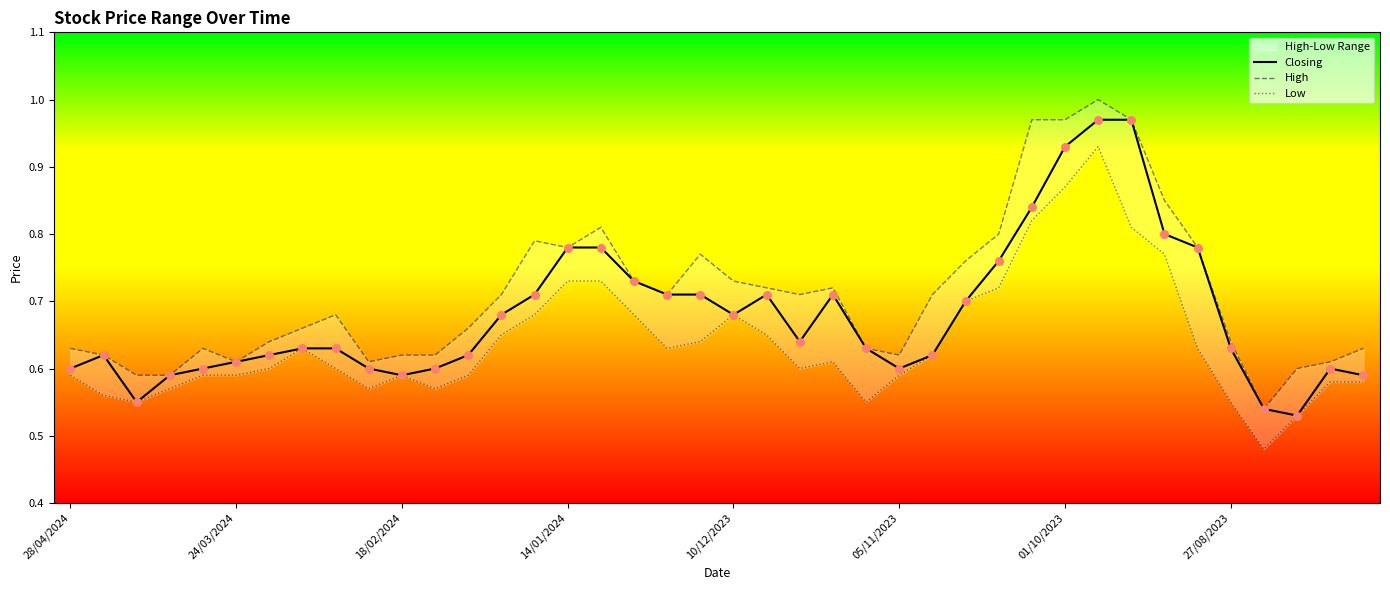

Is the value of Closing at 25 greater than the value of High at 11?

No